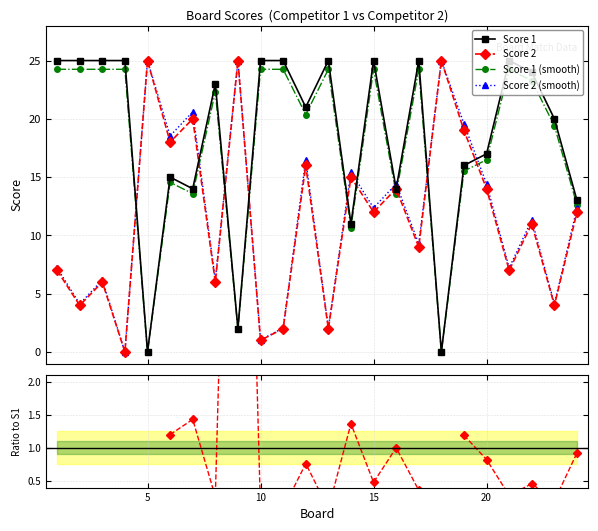

Is this an area chart (filled region under the line)?

No